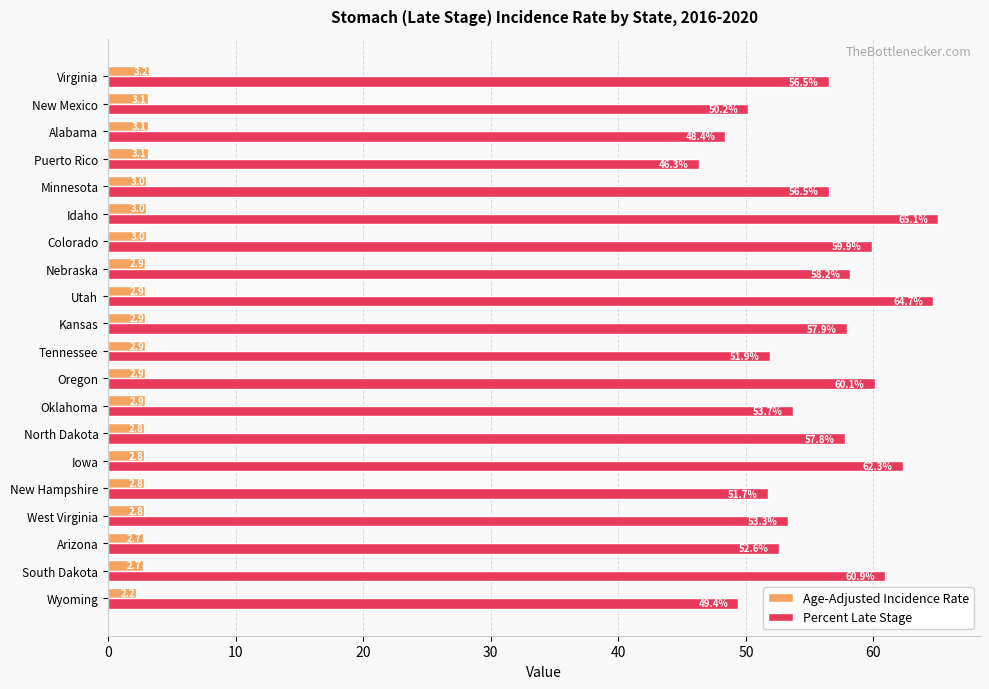

Where is Age-Adjusted Incidence Rate nearest to the value 2?

Wyoming